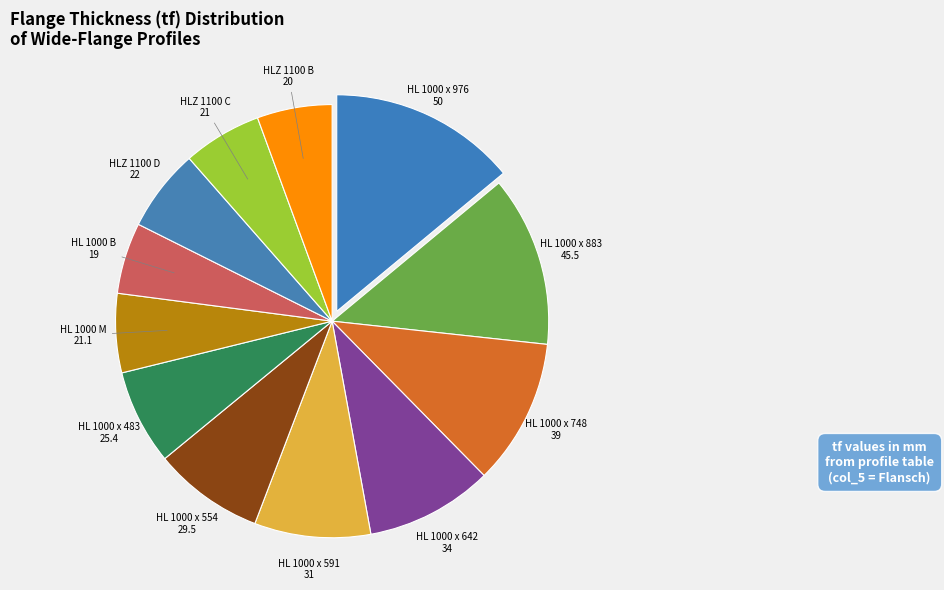

Does HLZ 1100 B account for over 50% of the chart?

No